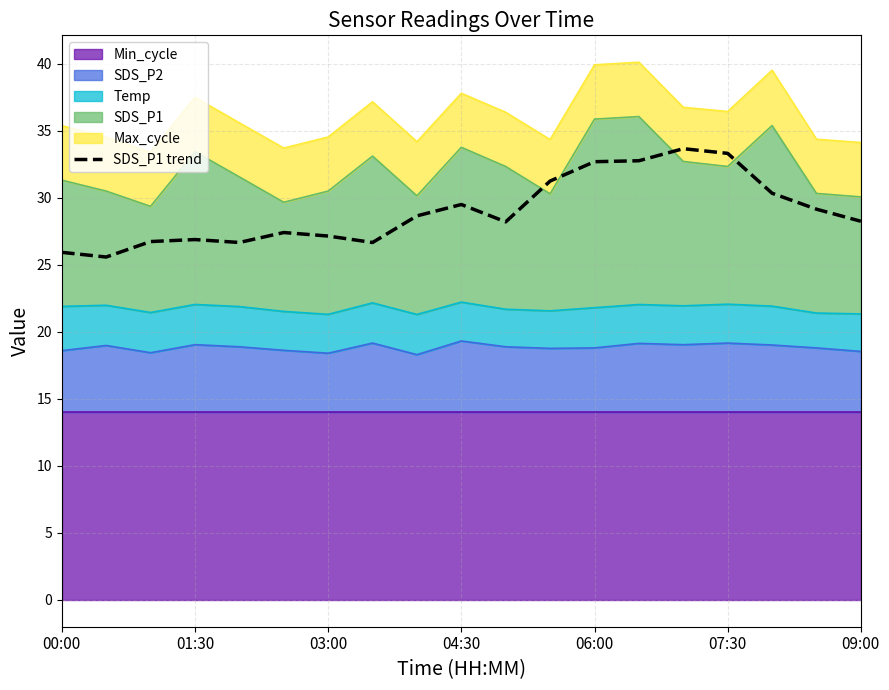

The value at 8 is 19.2. True or false?

False